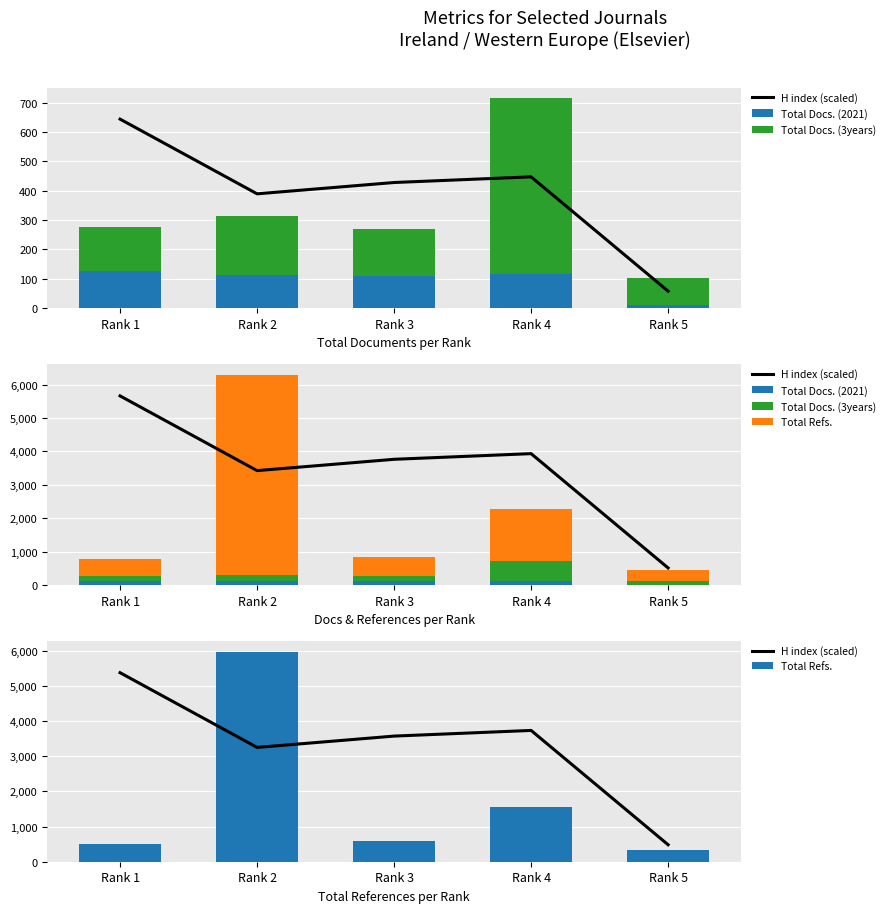

At Rank 3, list the series in order from smallest to largest.

Total Docs. (2021), Total Docs. (3years), Total Refs., H index (scaled)